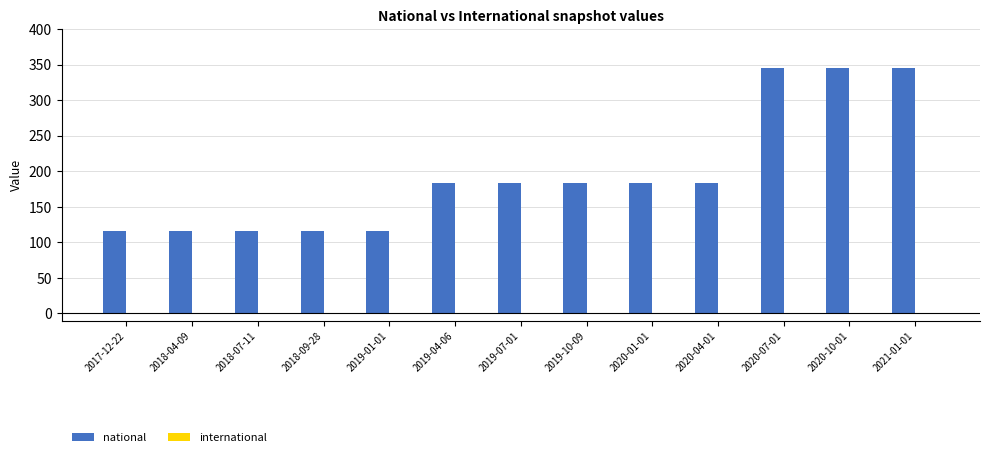

What position from the left is 2020-04-01?

10